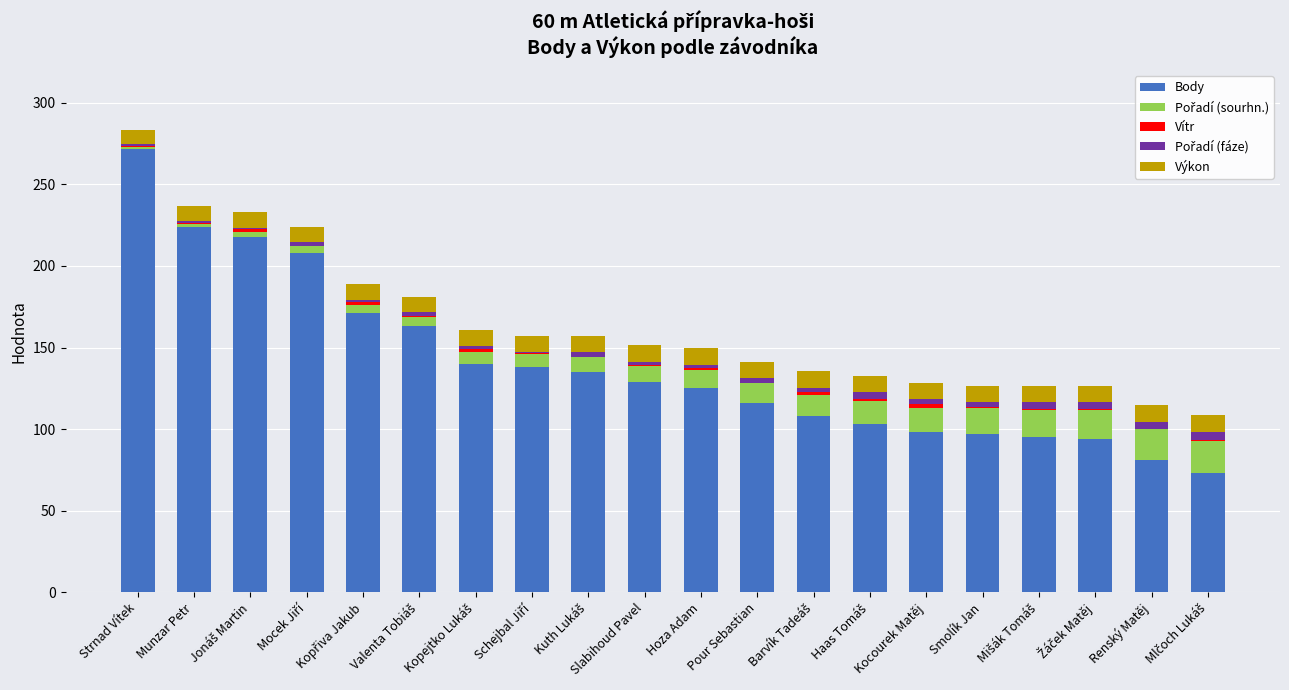

Are the bars grouped side by side (vs. stacked)?

No